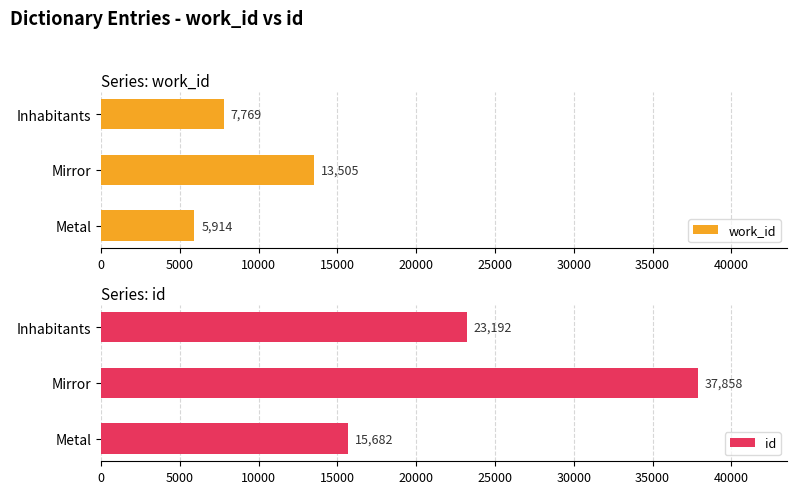

What is the value of the work_id bar at the 2nd from the left?

13505